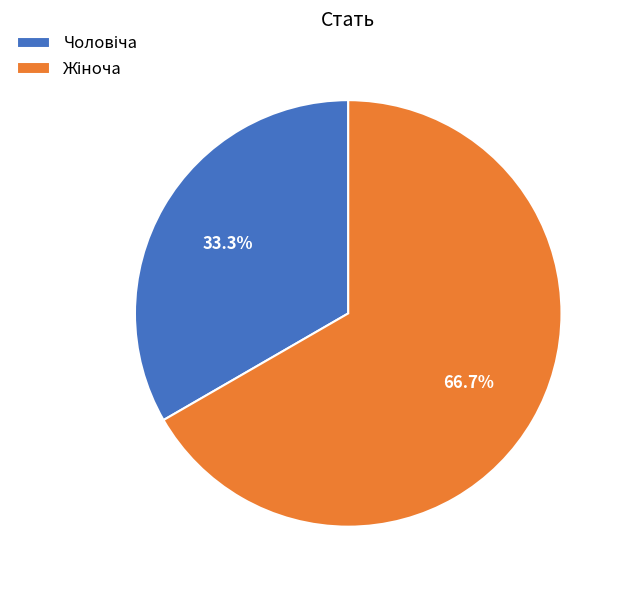

Is there a majority slice in this chart?

Yes